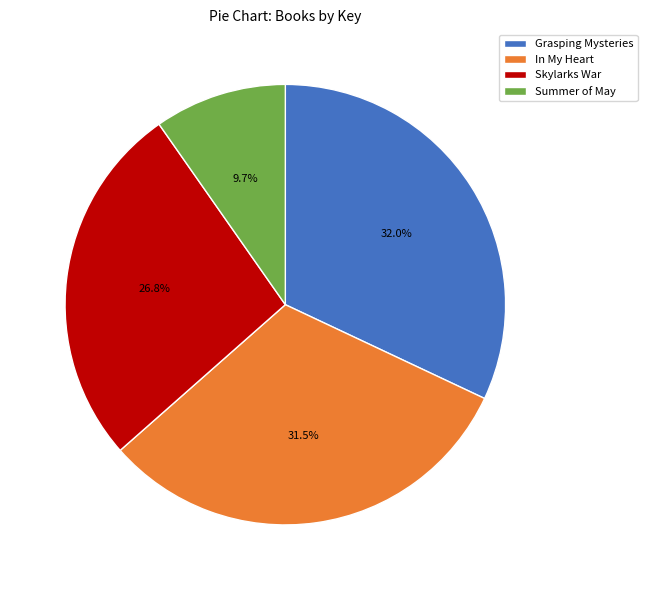

Is Skylarks War the majority of the pie?

No